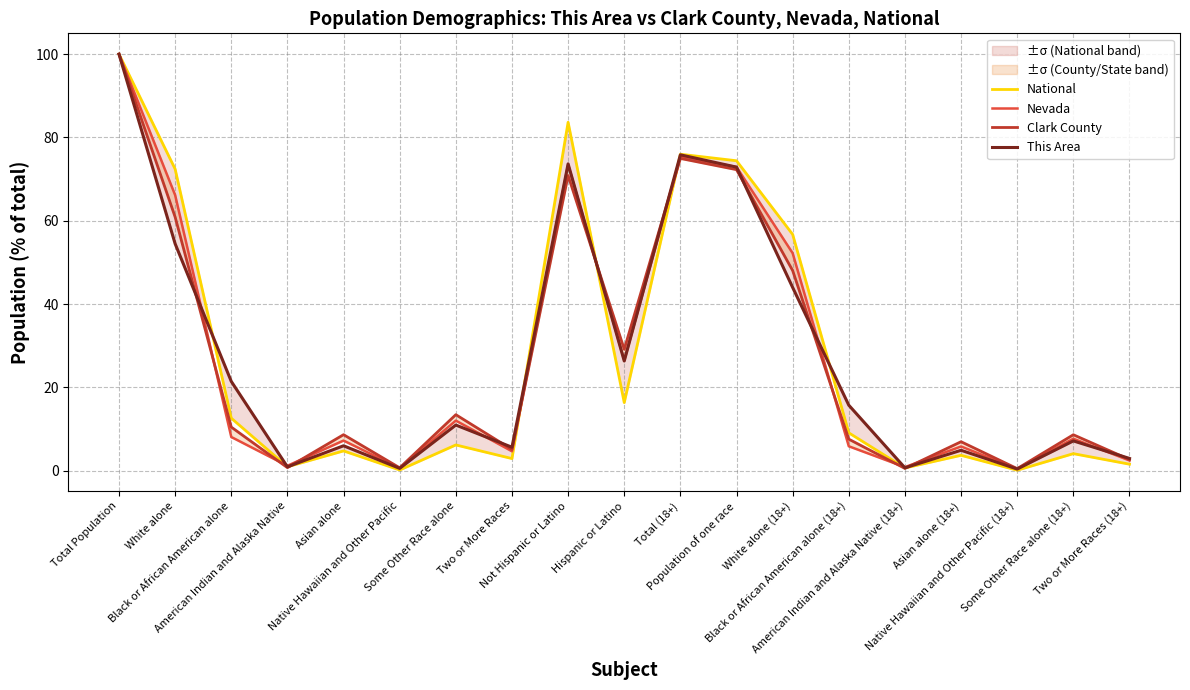

List the series in order of their peak value, lowest first.

National, Nevada, Clark County, This Area